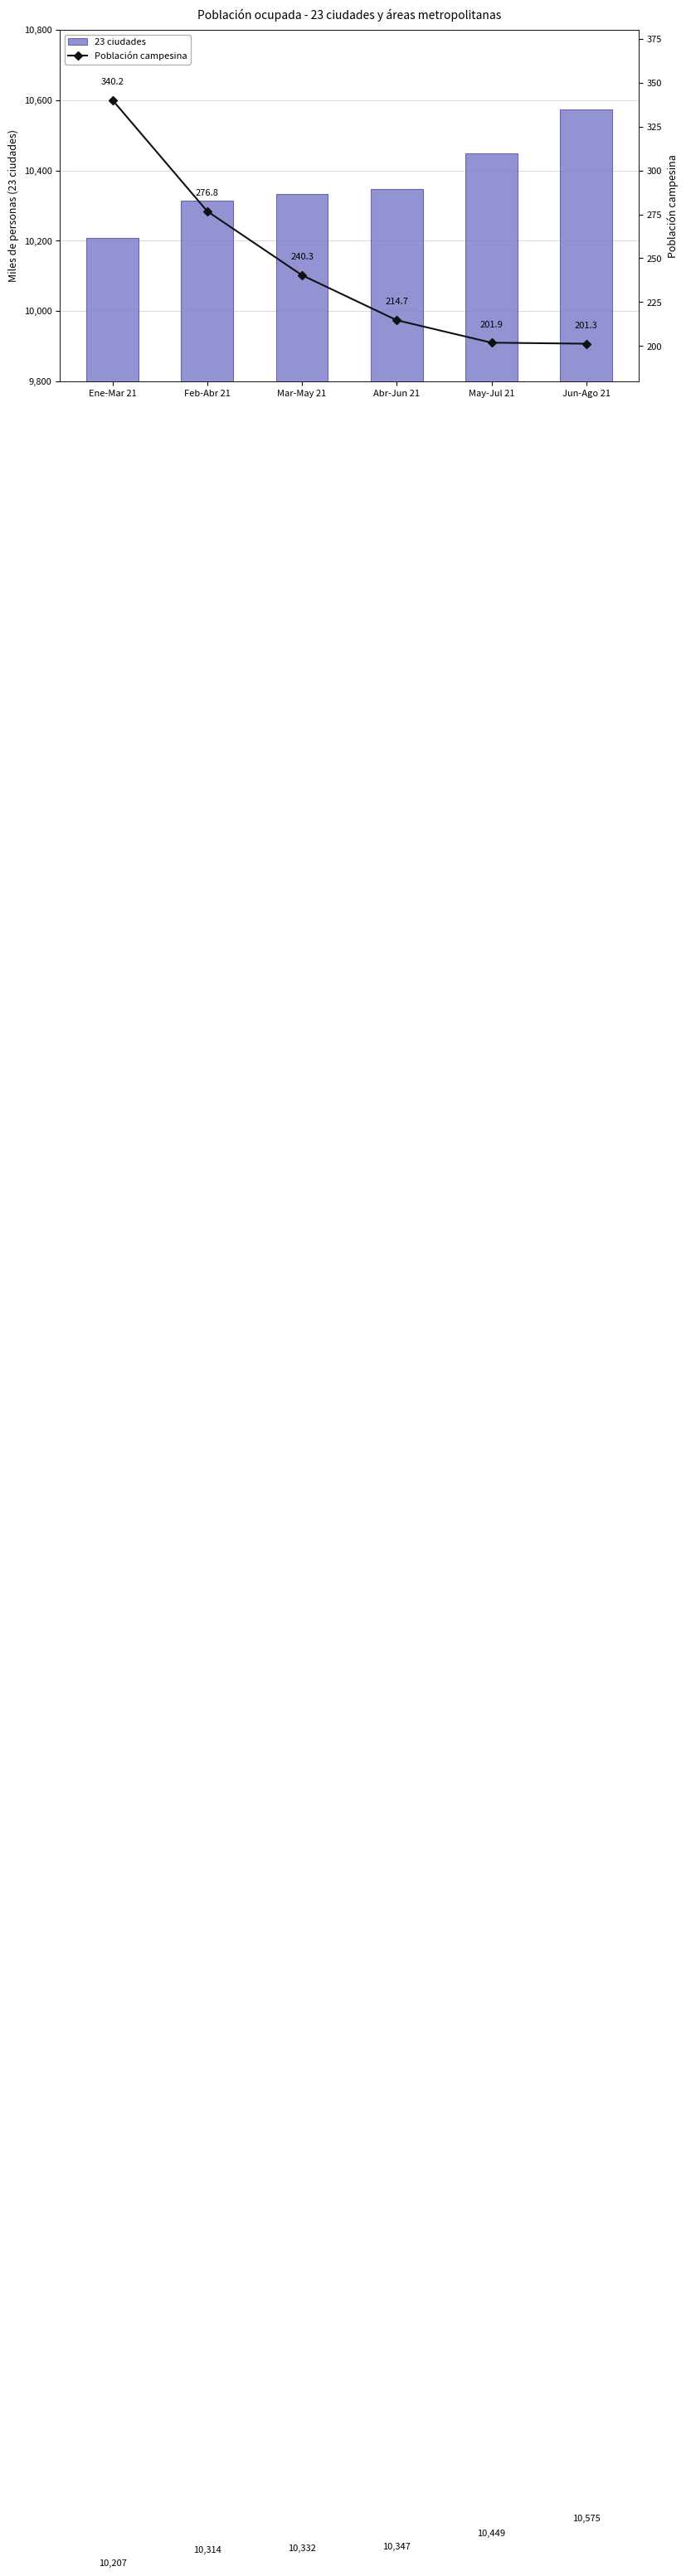

Rank the series by their maximum value, from lowest to highest.

Población campesina, 23 ciudades